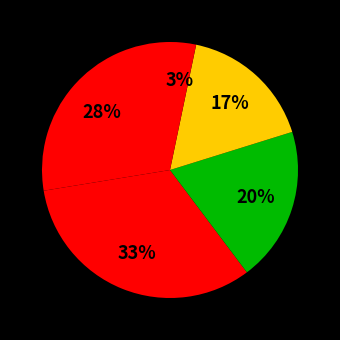

How many segments does this pie chart have?

5